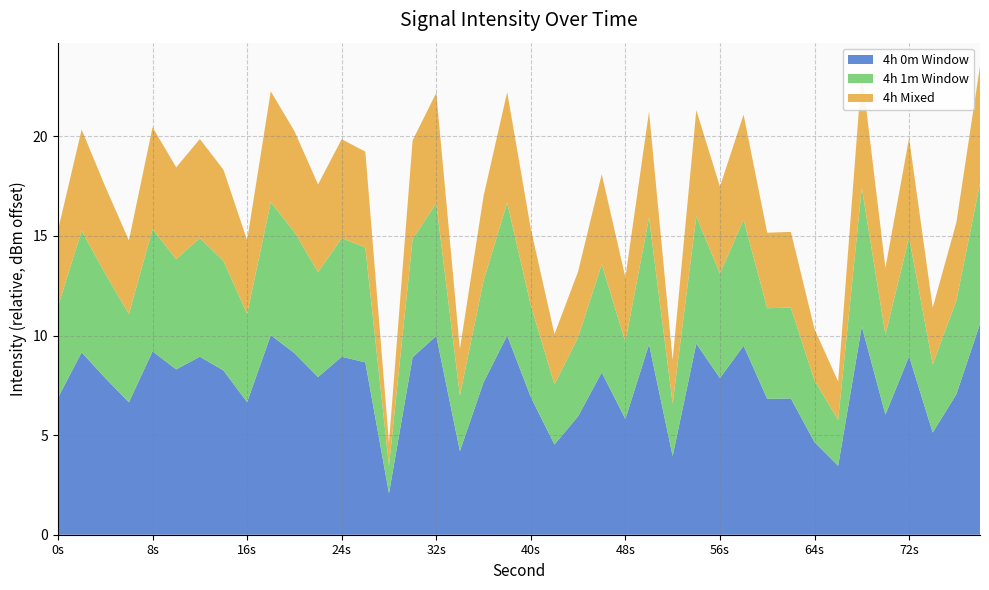

What is the lowest value of the 4h 0m Window series?

2.1